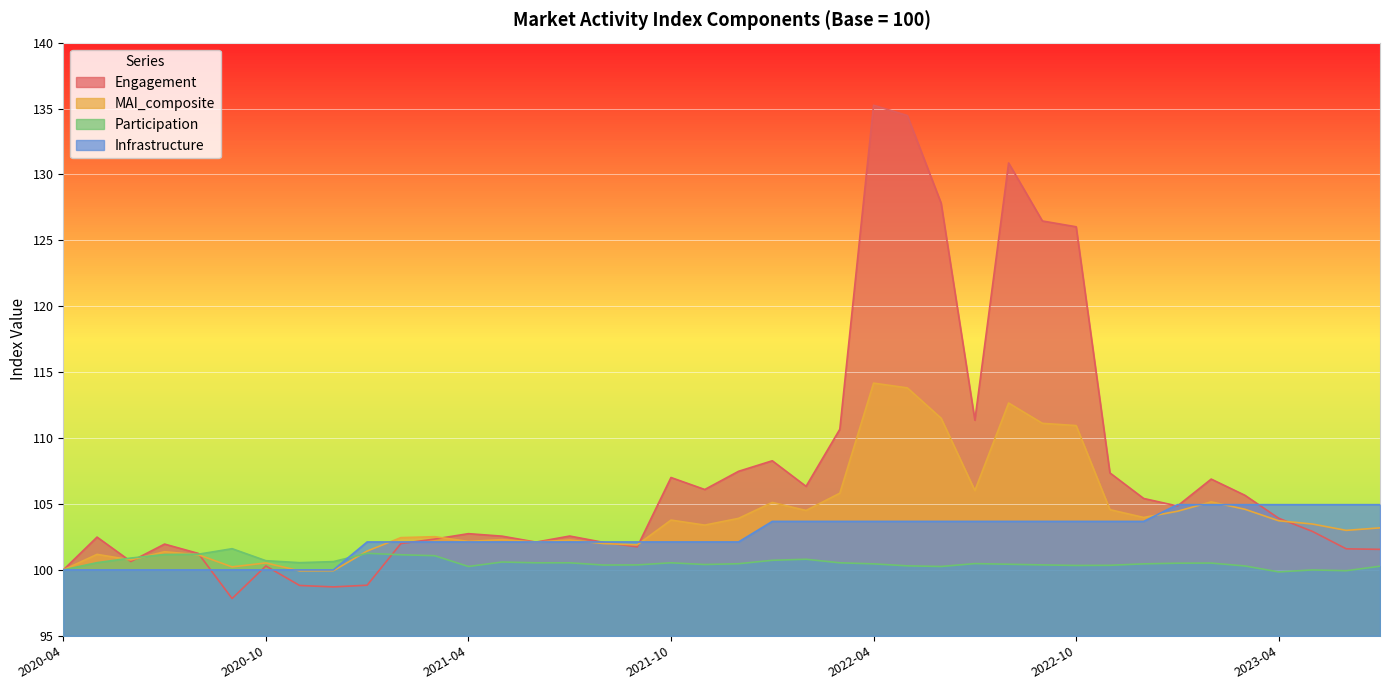

At which label is MAI_composite closest to 107?

2022-07